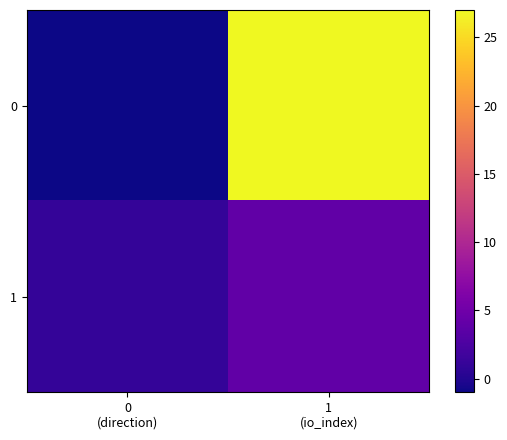

At how many categories does at least one series exceed 10?

1